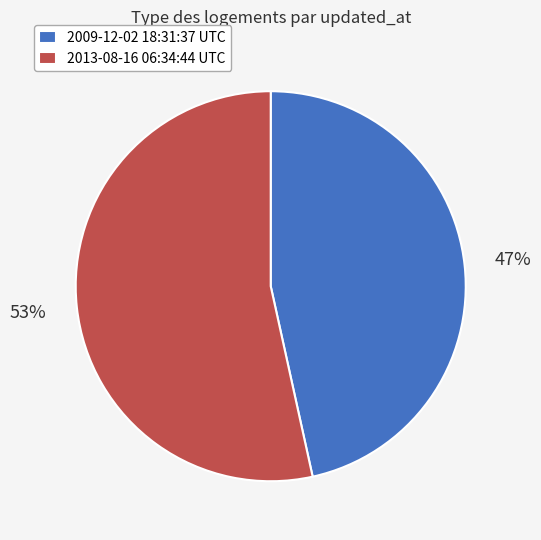

To the nearest percent, what is the average slice percentage?

50%